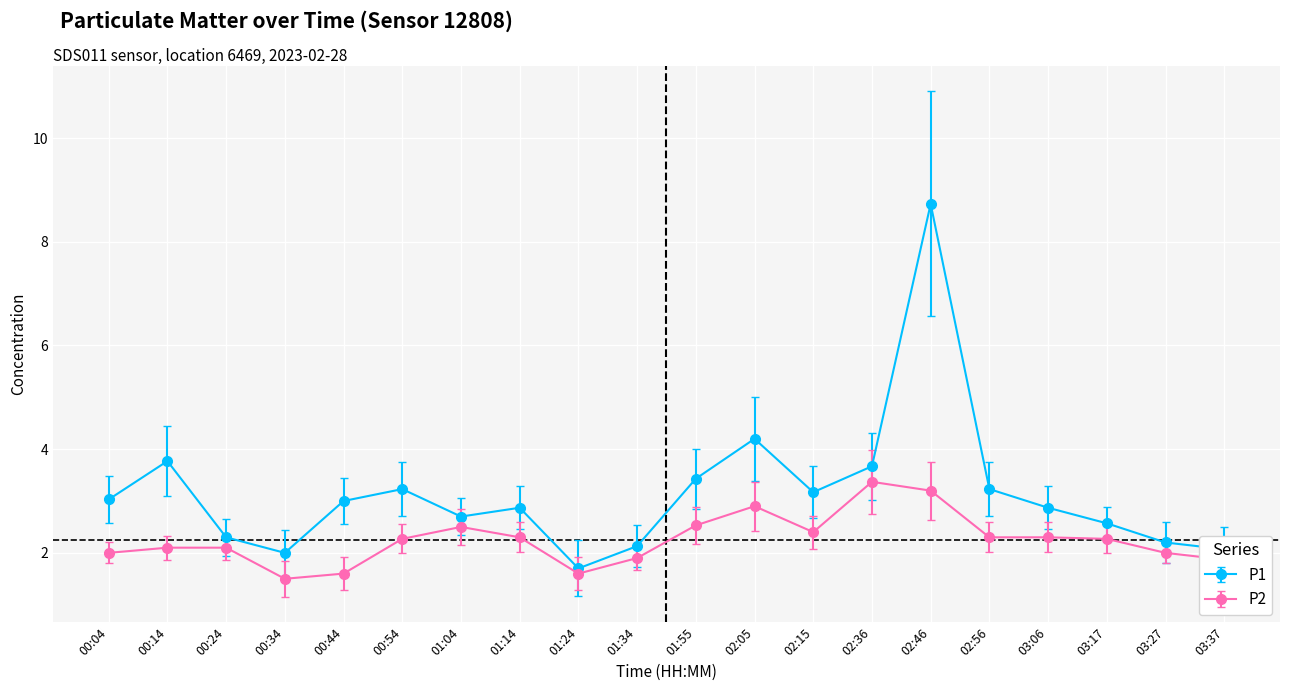

Where is the first local maximum for P1?

00:14